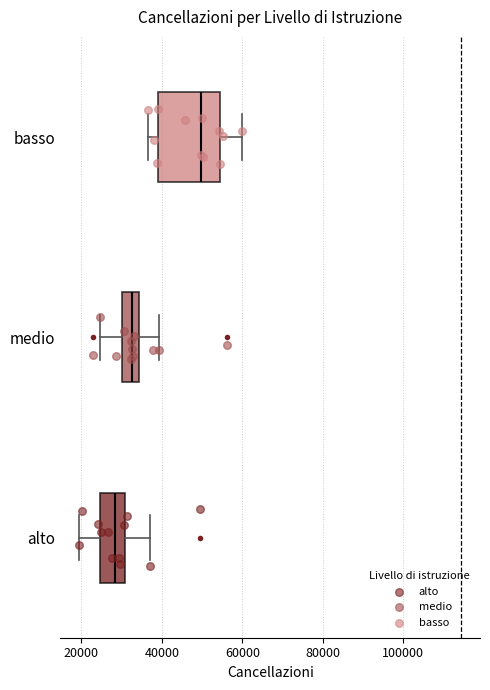

Where is the left edge of the box for basso on the x-axis? The values are not printed on the chart, so give them approximately, as read against the axis.

38000